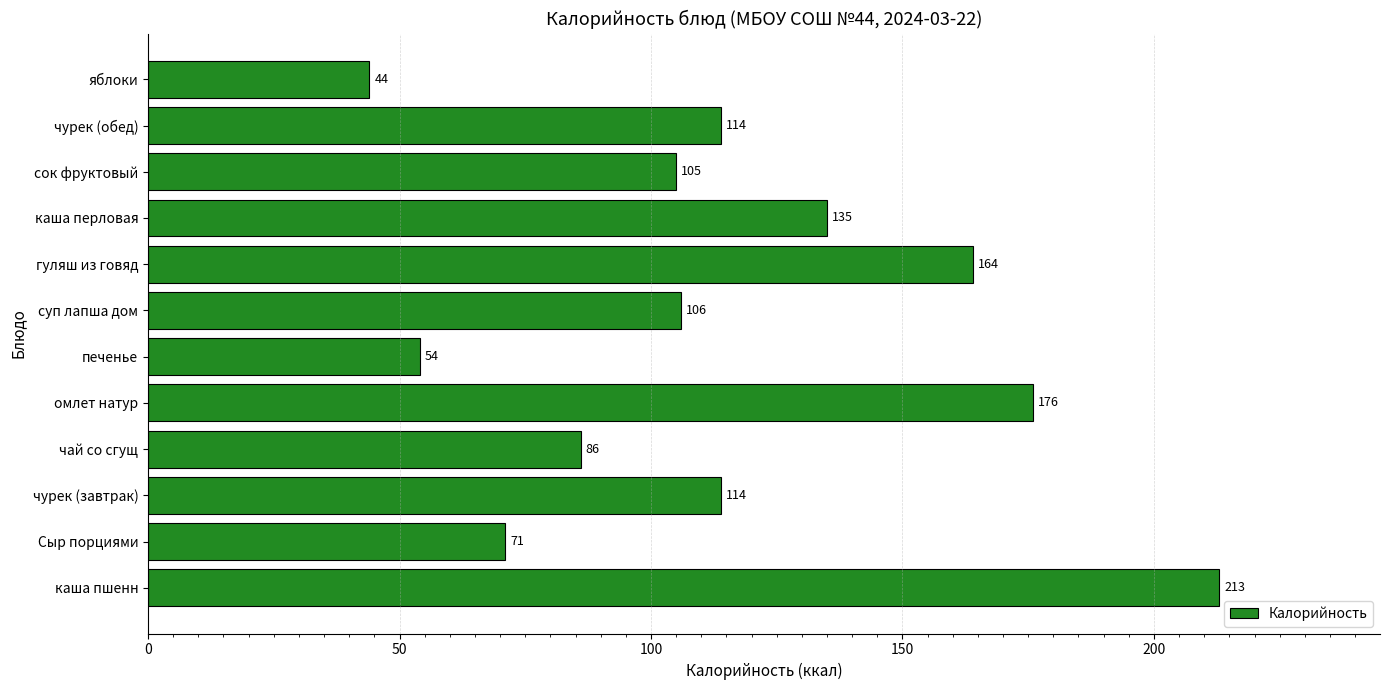

Which category has the lowest value across all series?

яблоки